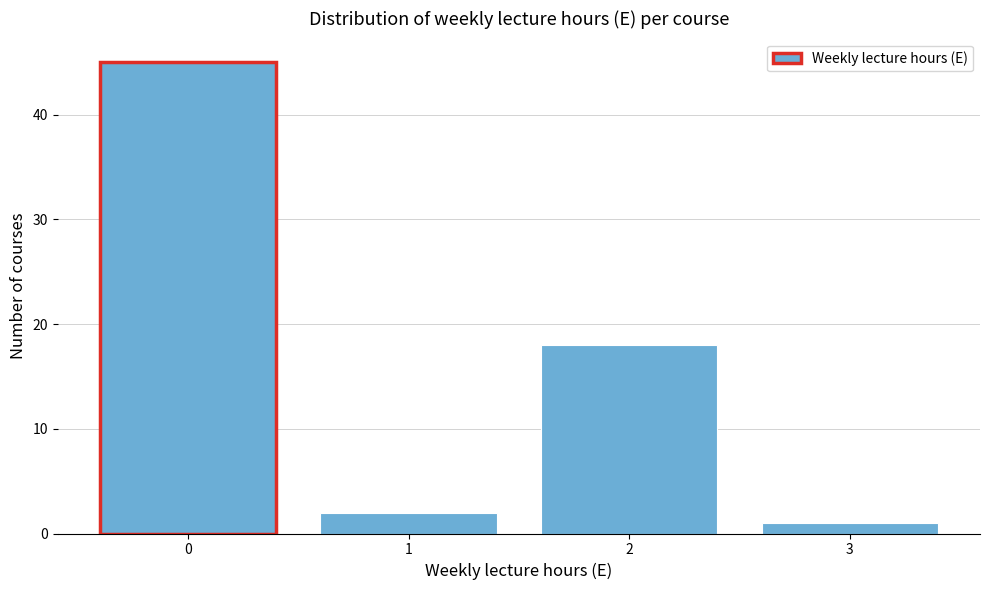

Reading left to right, what are all the values shown in this chart?

45	2	18	1